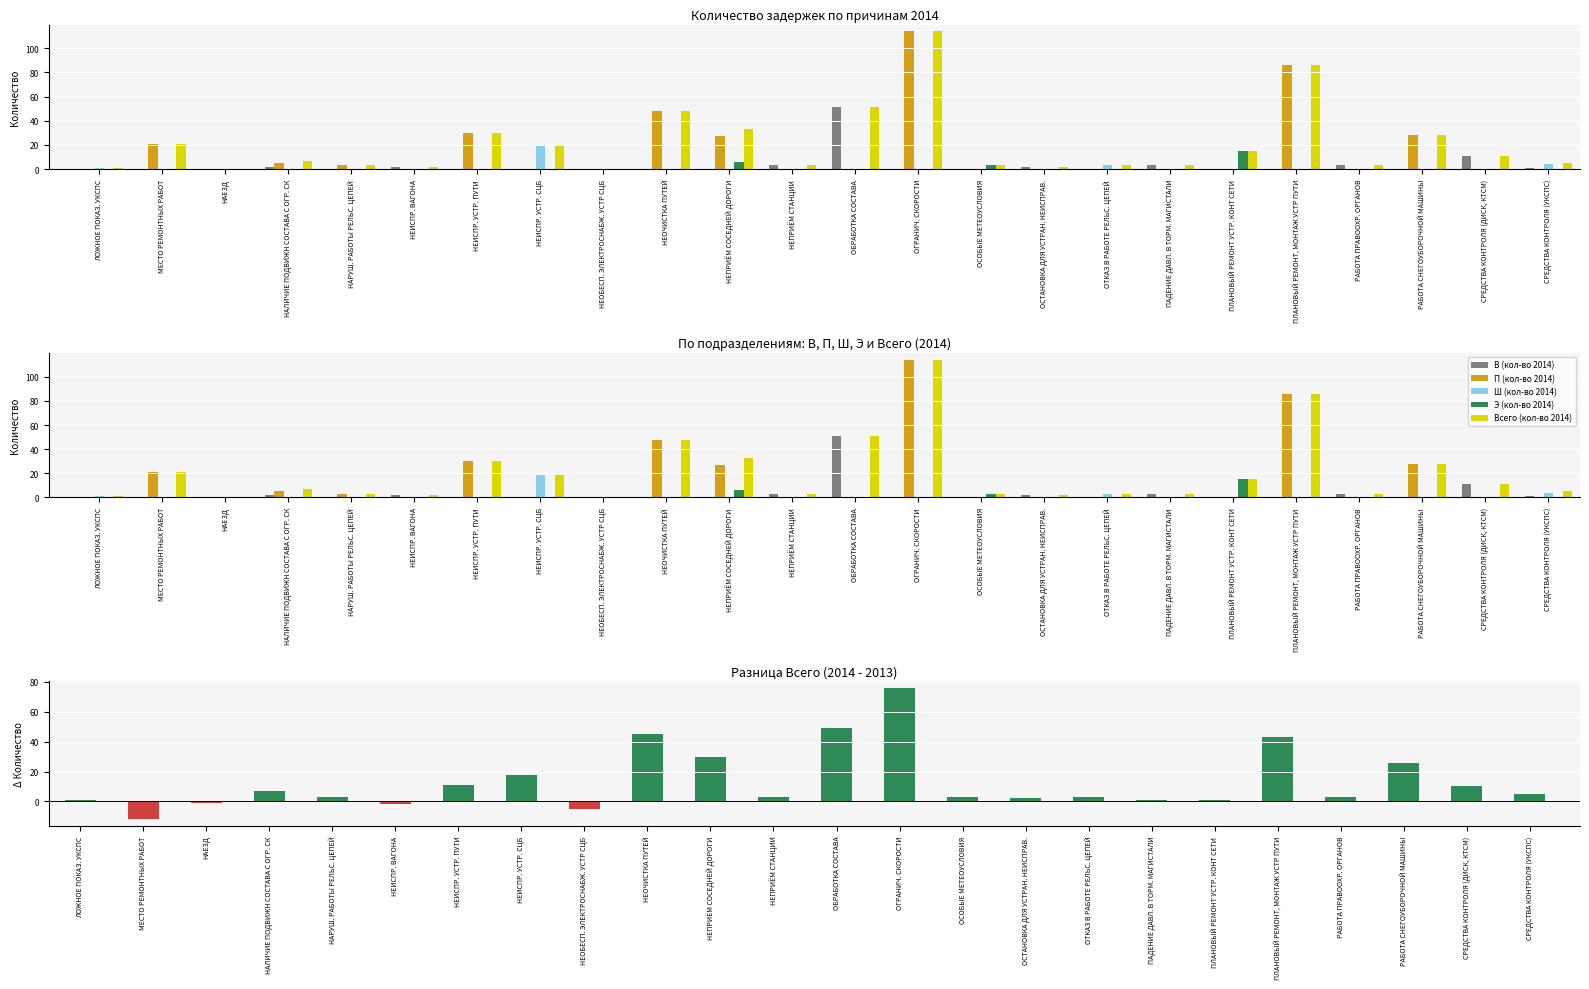

Is it true that В (кол-во 2014) equals 18 at ПЛАНОВЫЙ РЕМОНТ, МОНТАЖ УСТР ПУТИ?

False